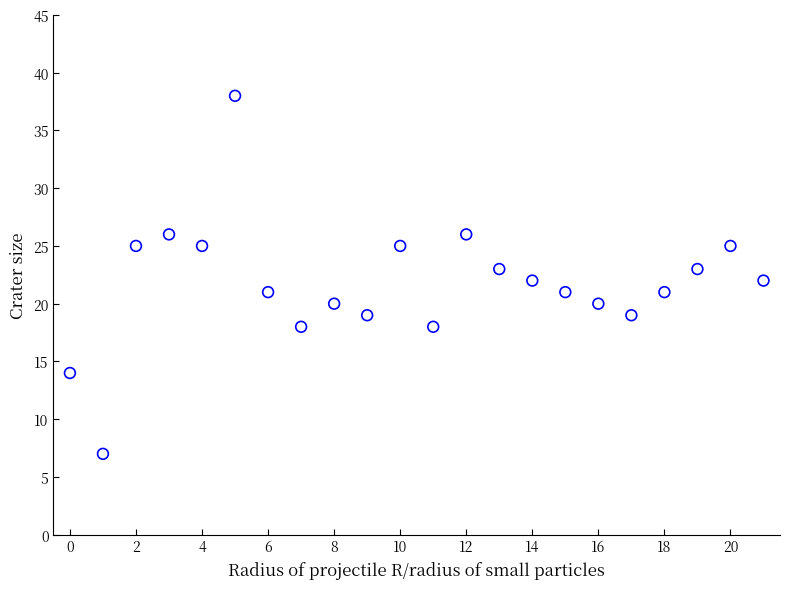

What is the range of Y values (max minus min)?

31